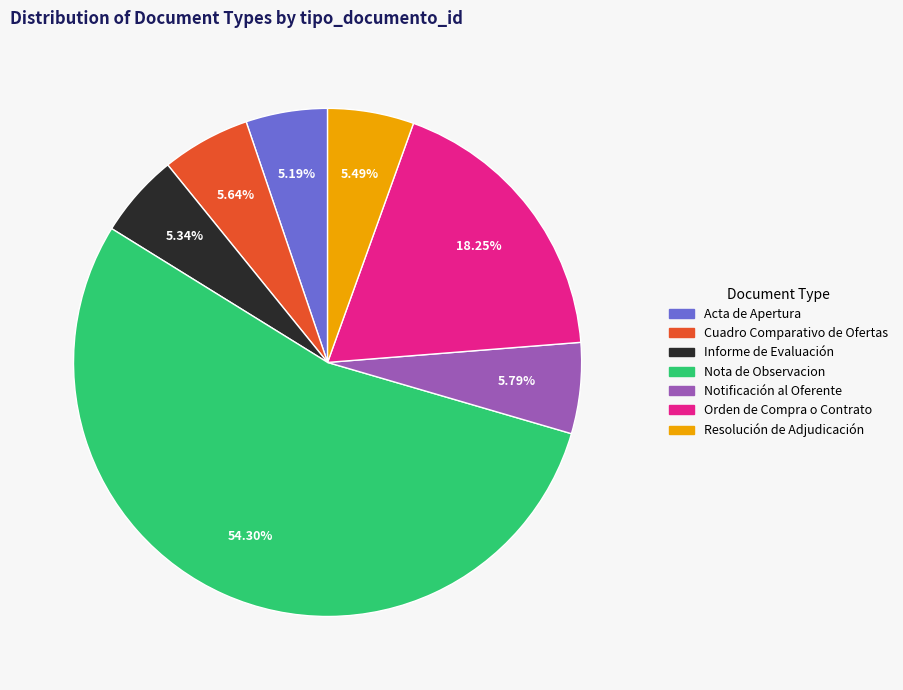

Which has a higher value, Resolución de Adjudicación or Nota de Observacion?

Nota de Observacion